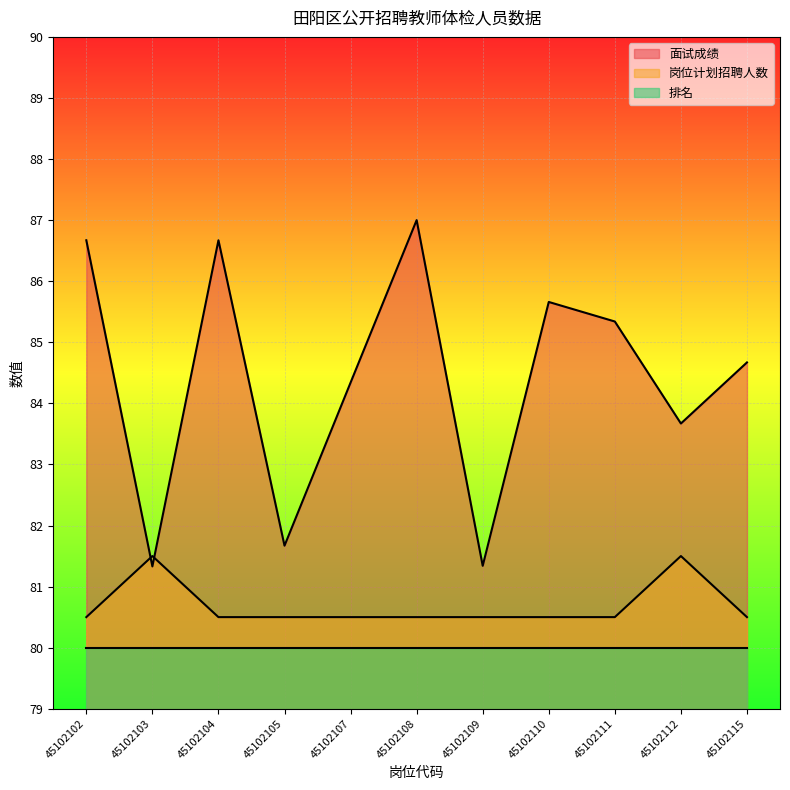

True or false: 岗位计划招聘人数 has a value of 28.6 at 45102107.

False